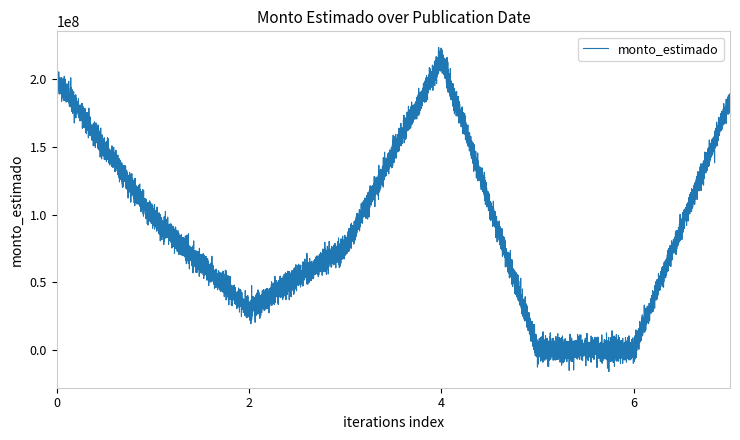

Is this an area chart (filled region under the line)?

No